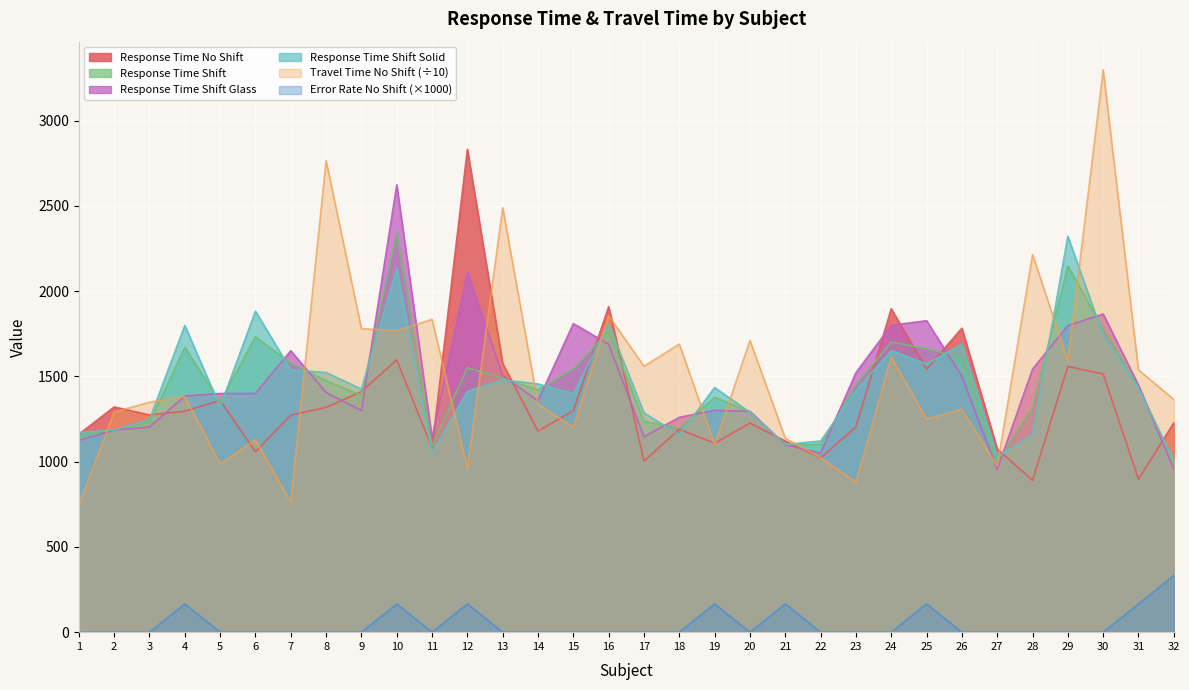

How many lines are shown in the chart?

6